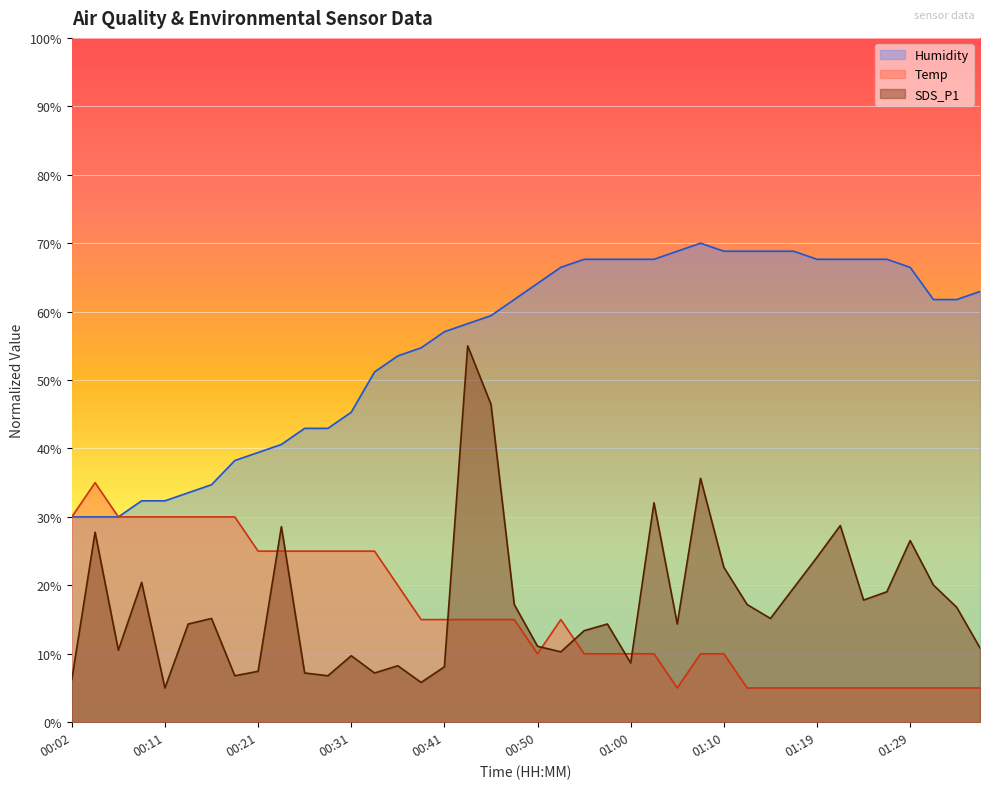

How many interior local valleys does the SDS_P1 series have?

11